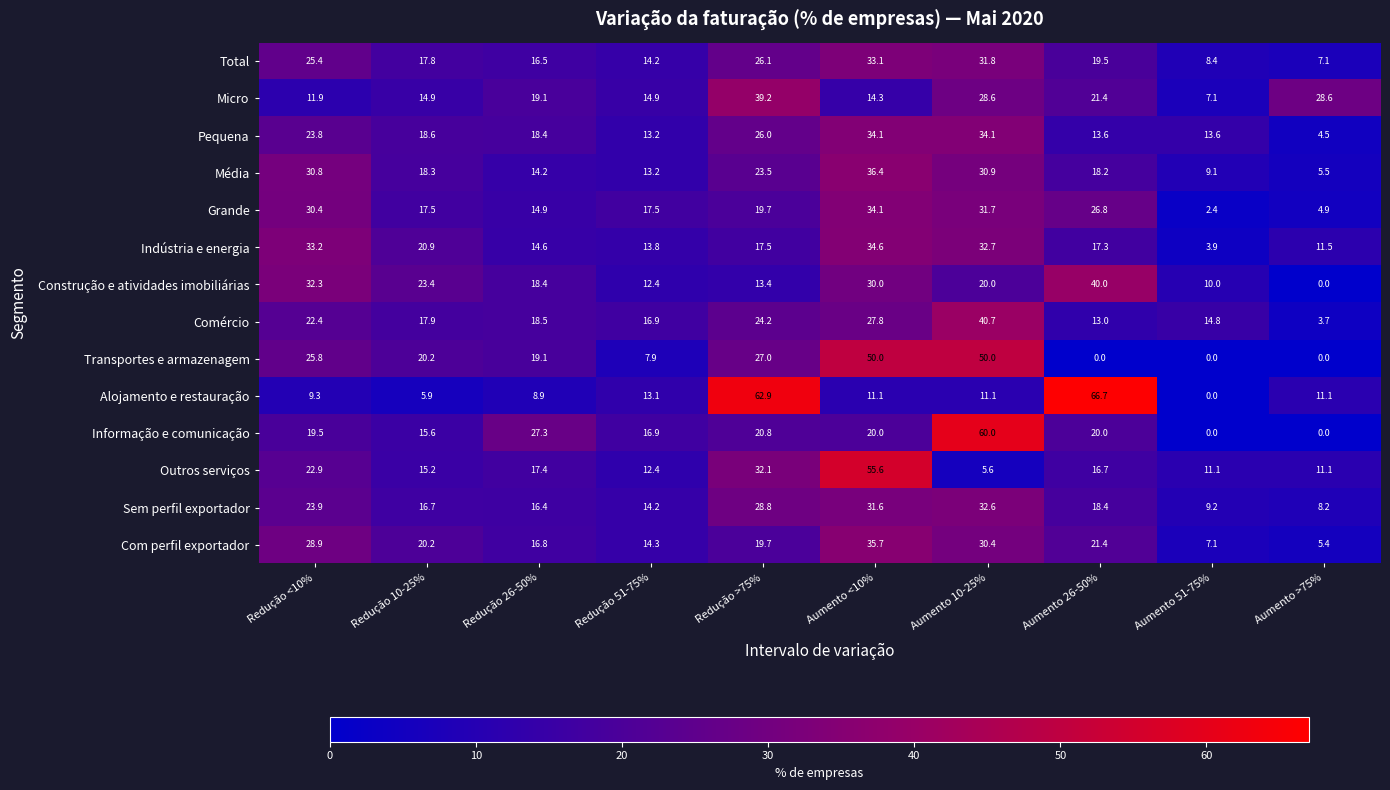

Which label corresponds to the largest value in the chart?

Aumento 26-50%